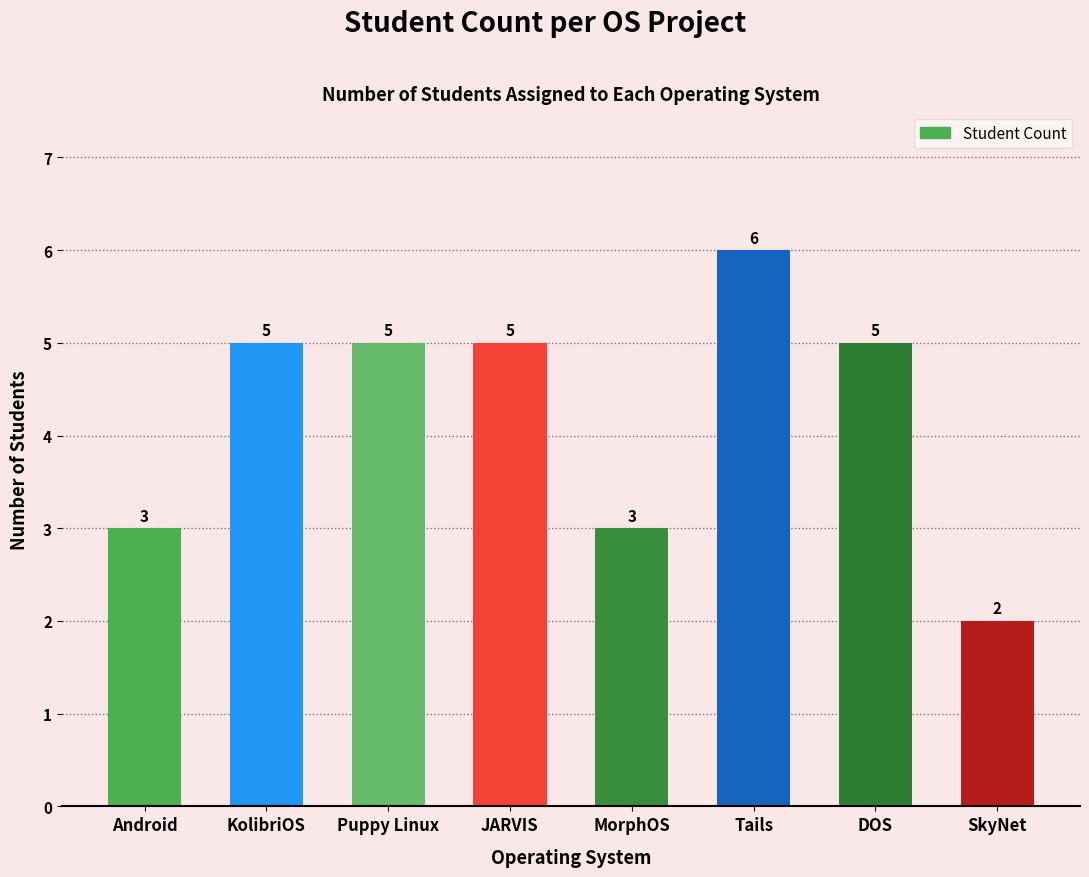

Count the values in the range 3 to 5.

6